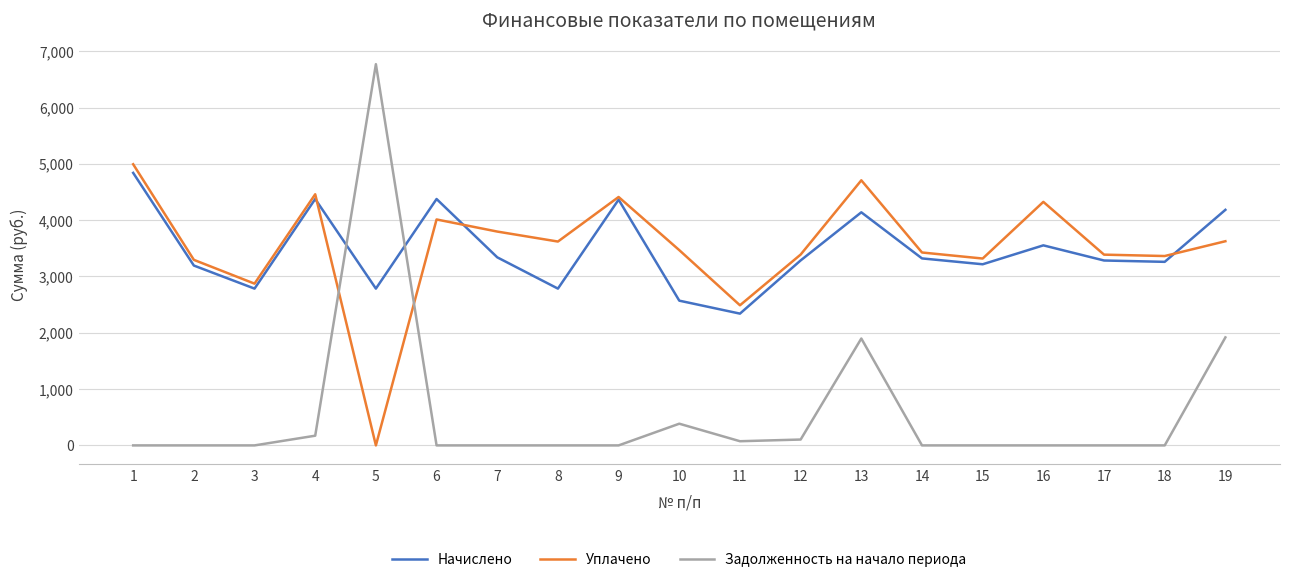

List the series in order of their peak value, lowest first.

Начислено, Уплачено, Задолженность на начало периода